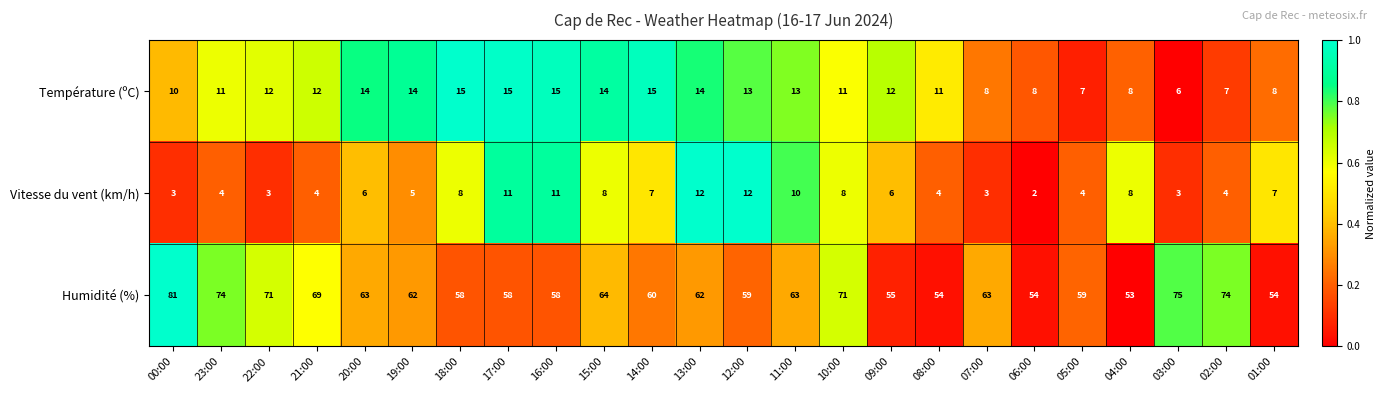

List the series in order of their peak value, highest first.

Humidité (%), Température (ºC), Vitesse du vent (km/h)